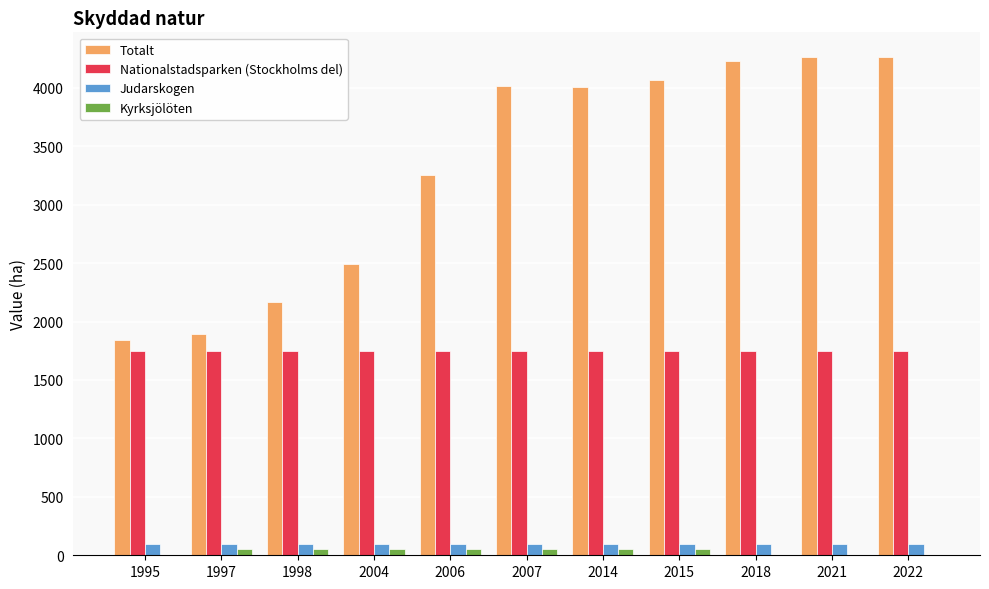

Is it true that Kyrksjölöten equals 50 at 2007?

True